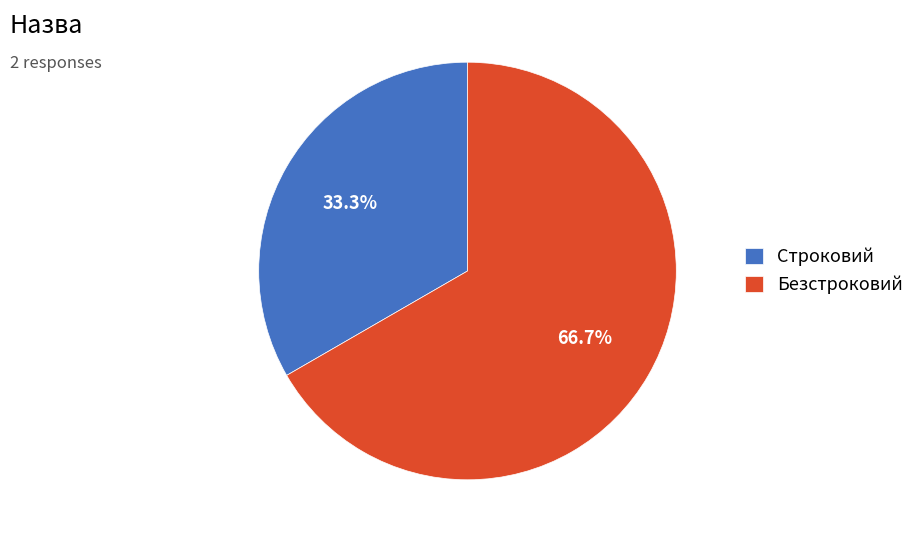

What percentage is the Строковий slice, to the nearest percent?

33%